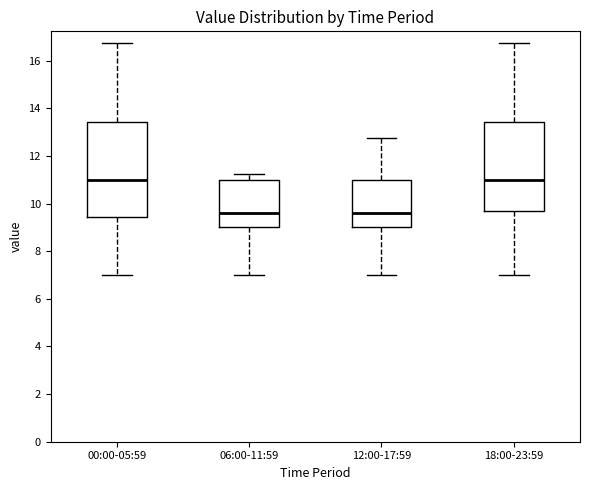

Which box is the tallest, from its lower edge to its upper edge?

00:00-05:59